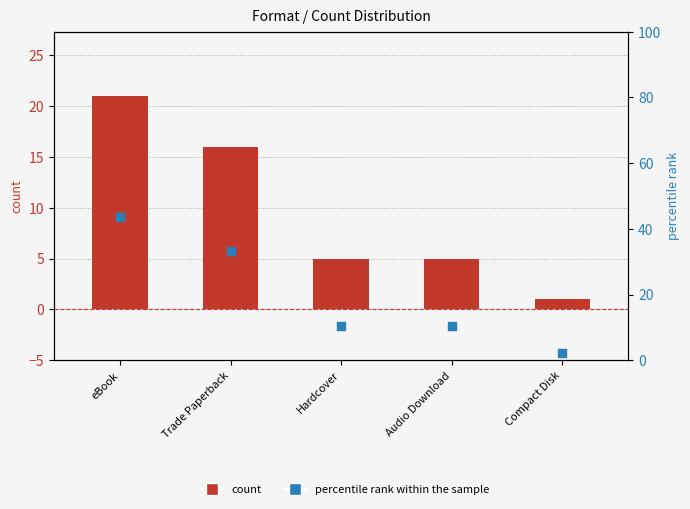

Which series has the largest total across all categories?

percentile rank within the sample